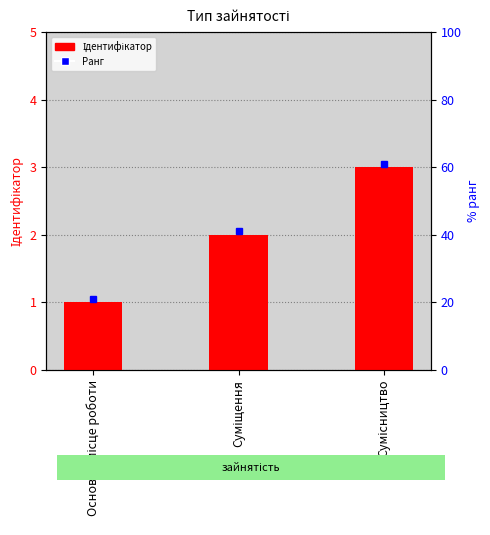

Is it true that the value at Суміщення is 2?

True